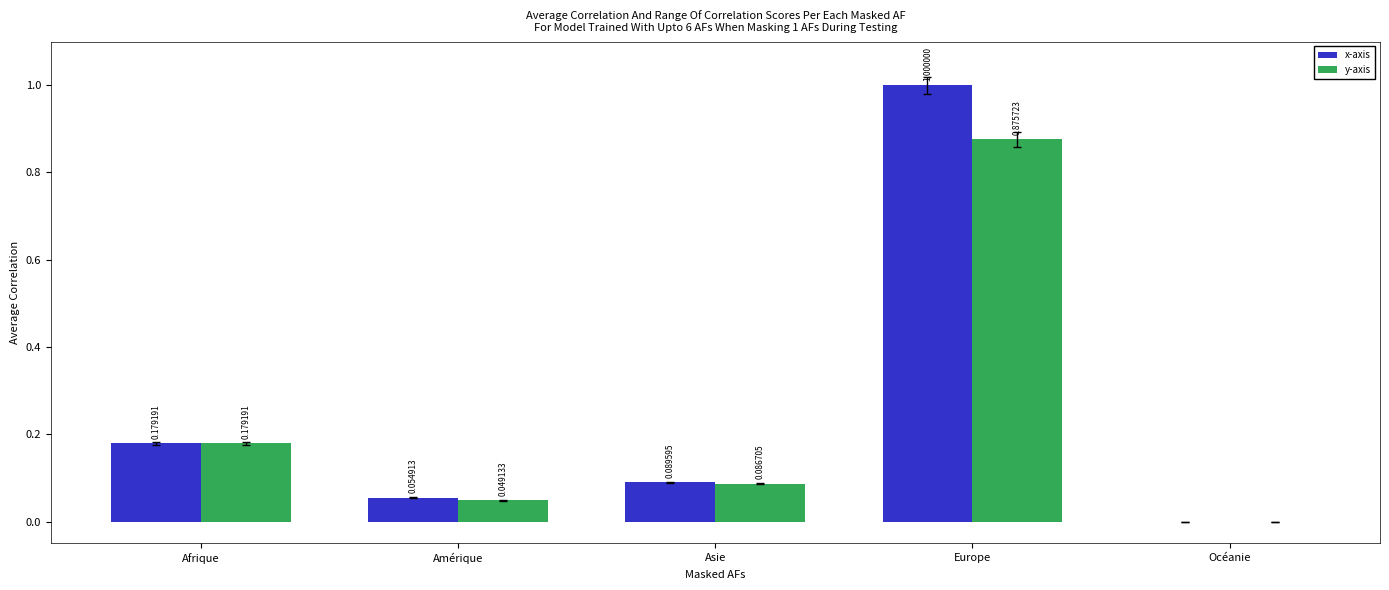

True or false: y-axis has a value of -0.4 at Océanie.

False